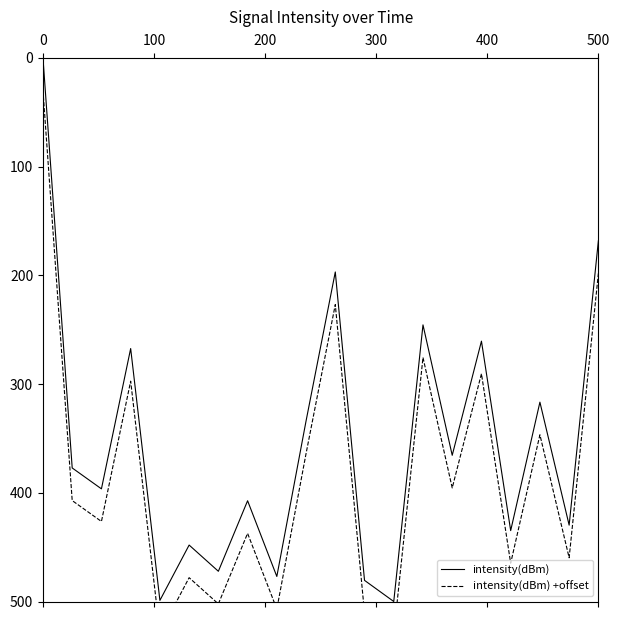

What is the value of the intensity(dBm) point at the 6th from the left?

448.1